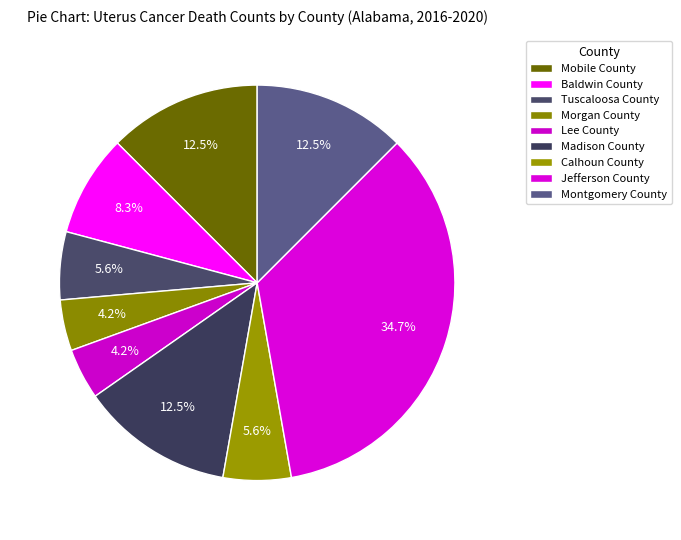

To the nearest percent, what is the difference between the Lee County and Baldwin County slice percentages?

4%